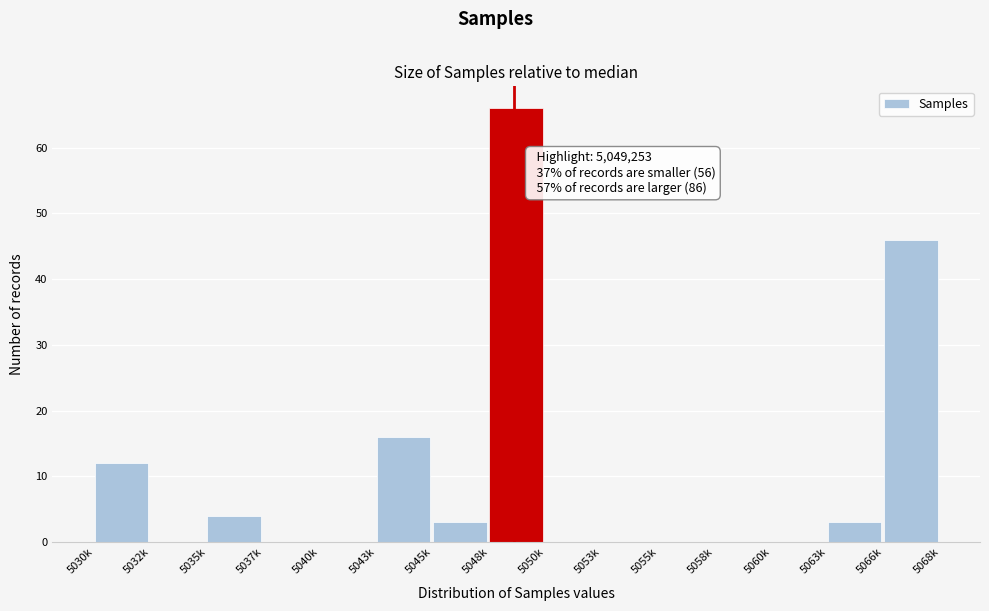

Reading right to left, what are all the values shown in this chart?

5066k=46	5063k=3	5060k=0	5058k=0	5055k=0	5053k=0	5050k=0	5048k=66	5045k=3	5043k=16	5040k=0	5037k=0	5035k=4	5032k=0	5030k=12